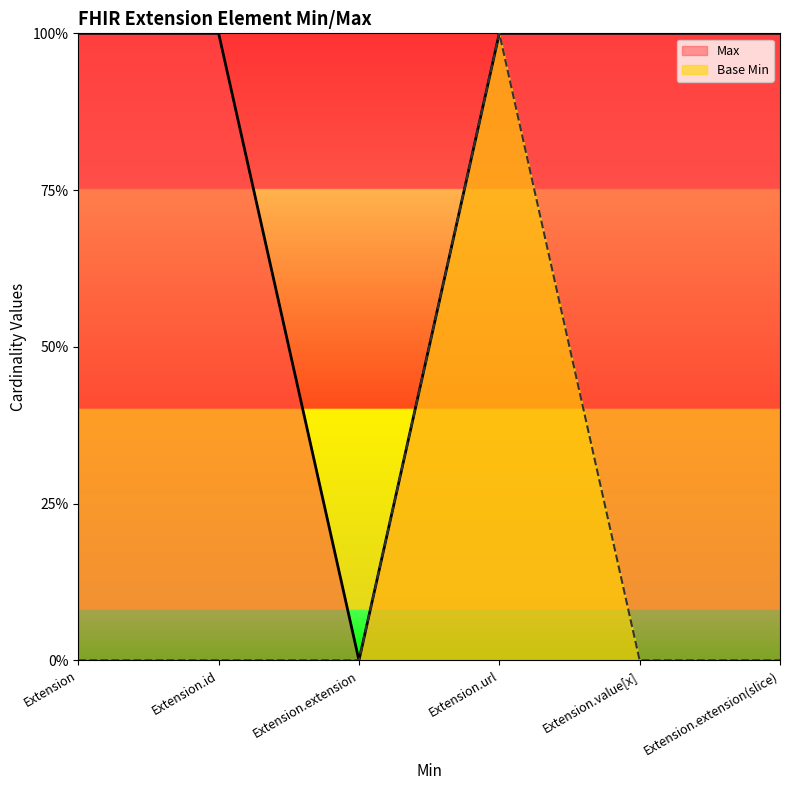

Reading right to left, what are all the values shown in this chart?

Max: Extension.extension(slice)=1	Extension.value[x]=1	Extension.url=1	Extension.extension=0	Extension.id=1	Extension=1
Base Min: Extension.extension(slice)=0	Extension.value[x]=0	Extension.url=1	Extension.extension=0	Extension.id=0	Extension=0